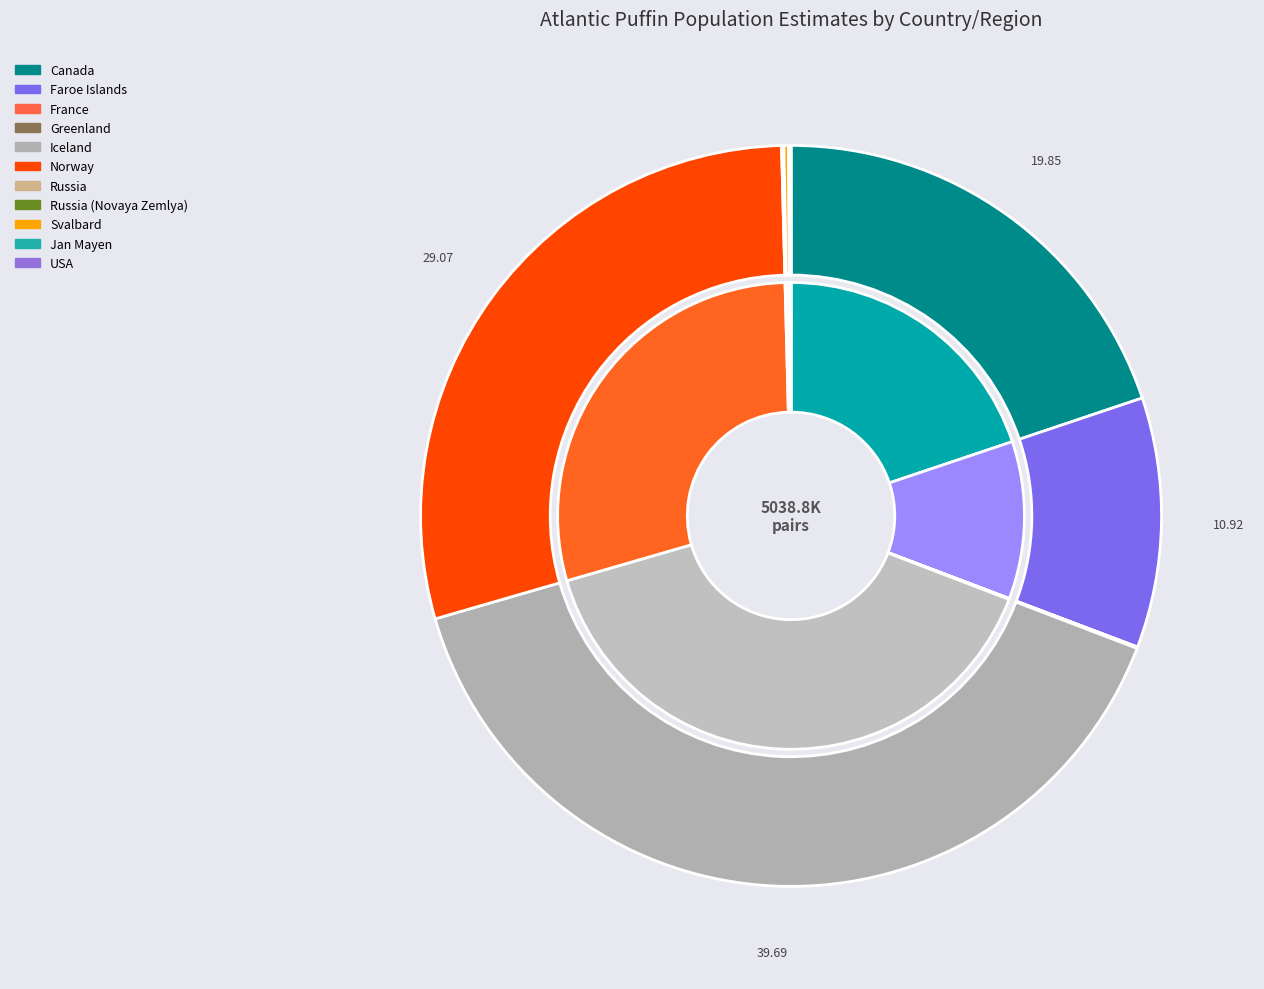

What portion of the pie excludes Iceland?

60.3%